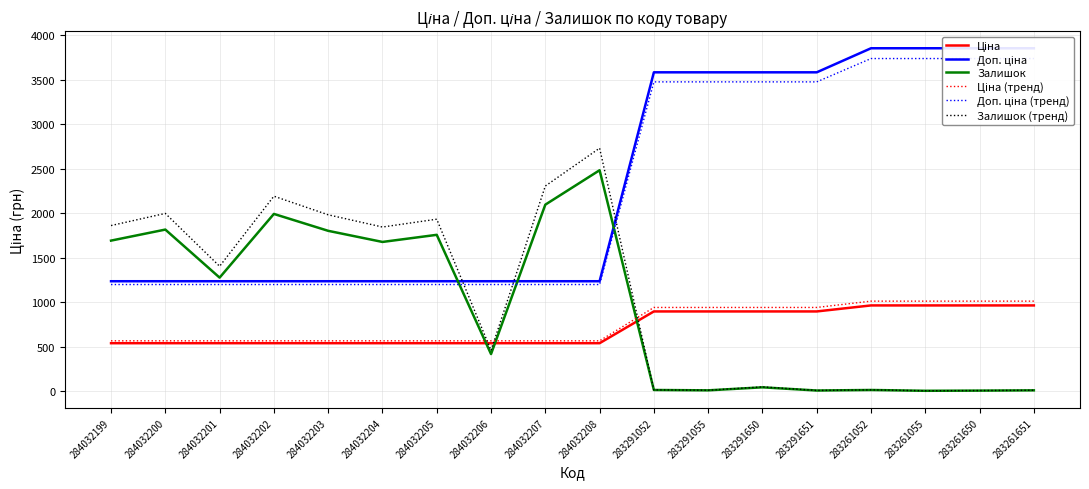

Which has a higher value, 284032200 or 284032204?

284032200